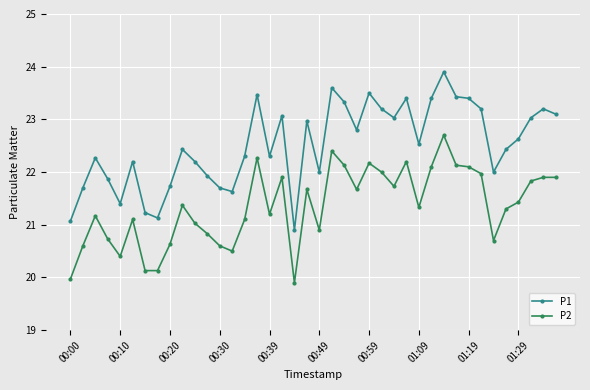

List the series in order of their overall mean, lowest first.

P2, P1